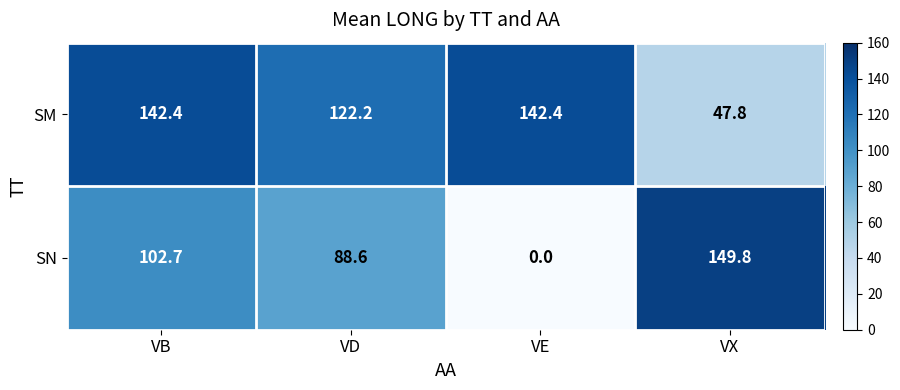

What is the difference between the SN values at VE and VD?

88.6